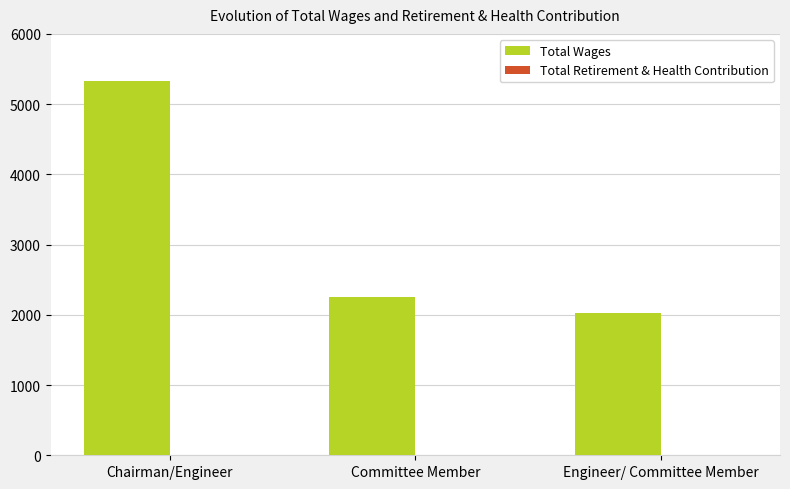

Count the number of categories in the chart.

3